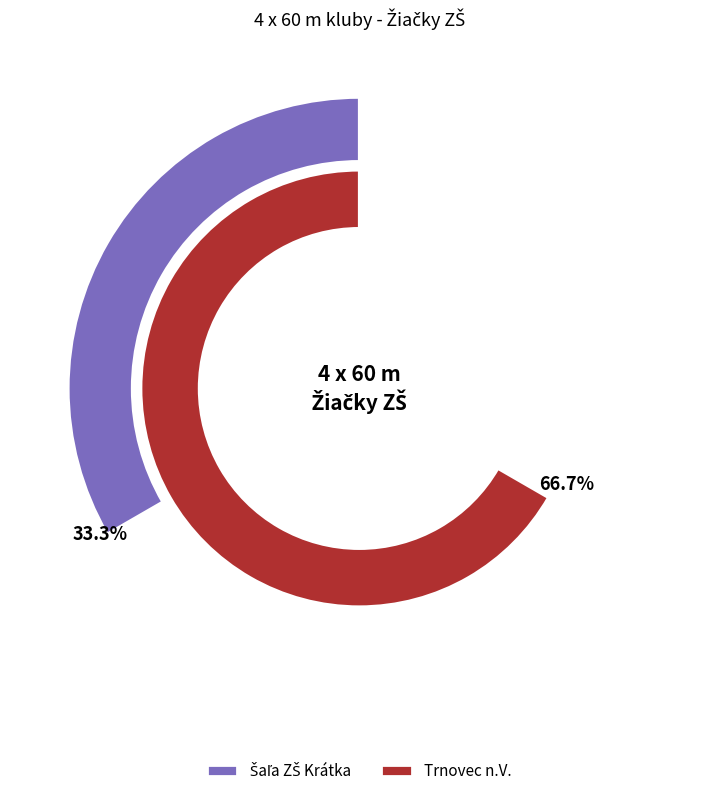

To the nearest percent, what portion does Trnovec n.V. represent?

67%